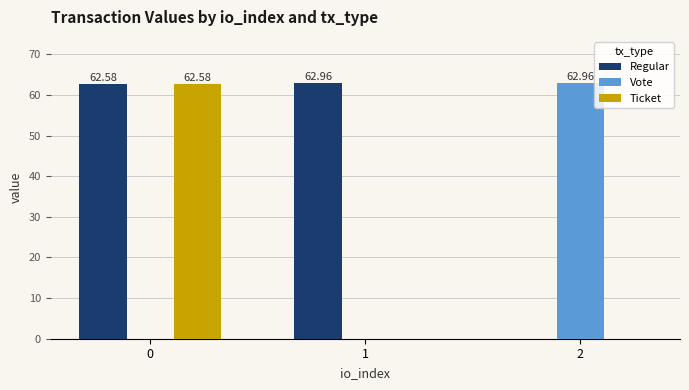

True or false: Ticket has a value of 43.3 at 0.

False